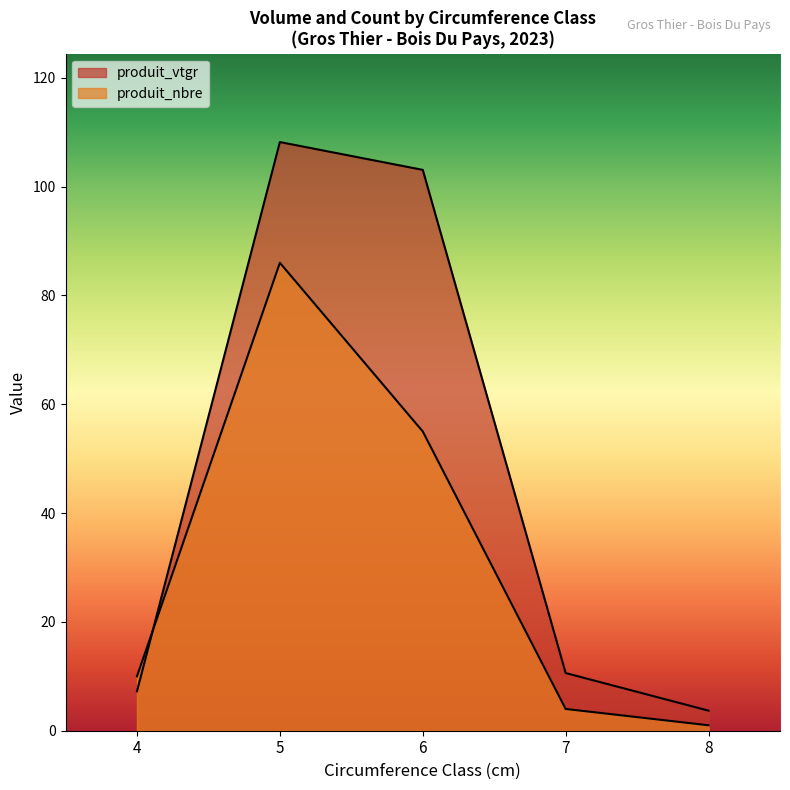

At which category is the sum across all series the highest?

5